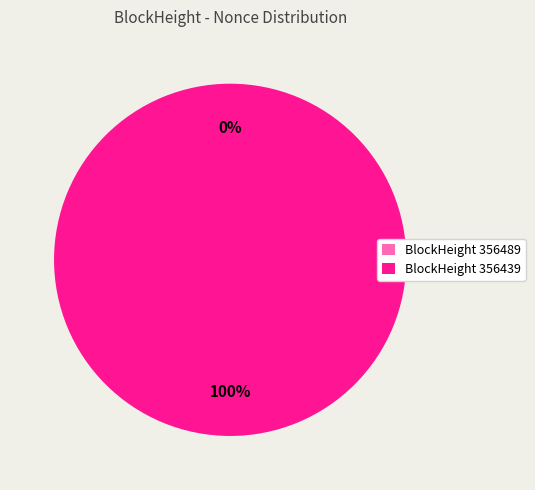

The 356439 slice represents 86% of the pie. True or false?

False